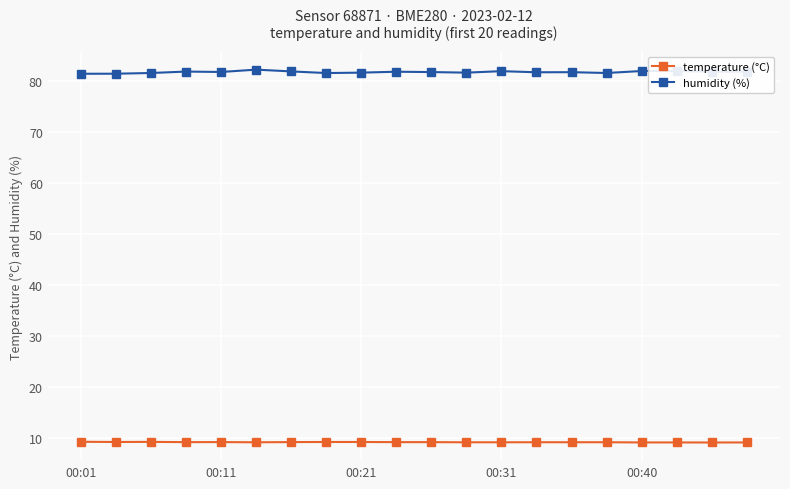

Rank the series by their maximum value, from highest to lowest.

humidity (%), temperature (°C)